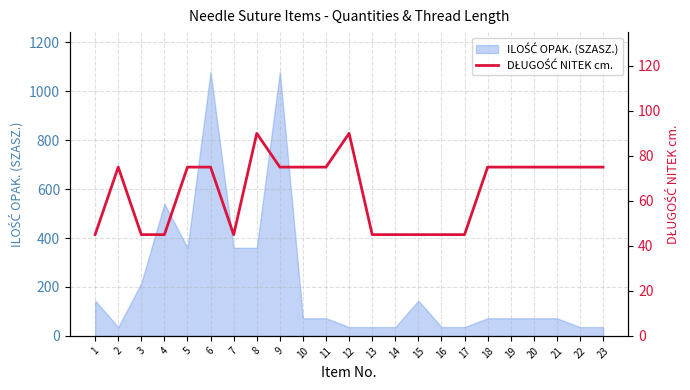

What is the average value?

65